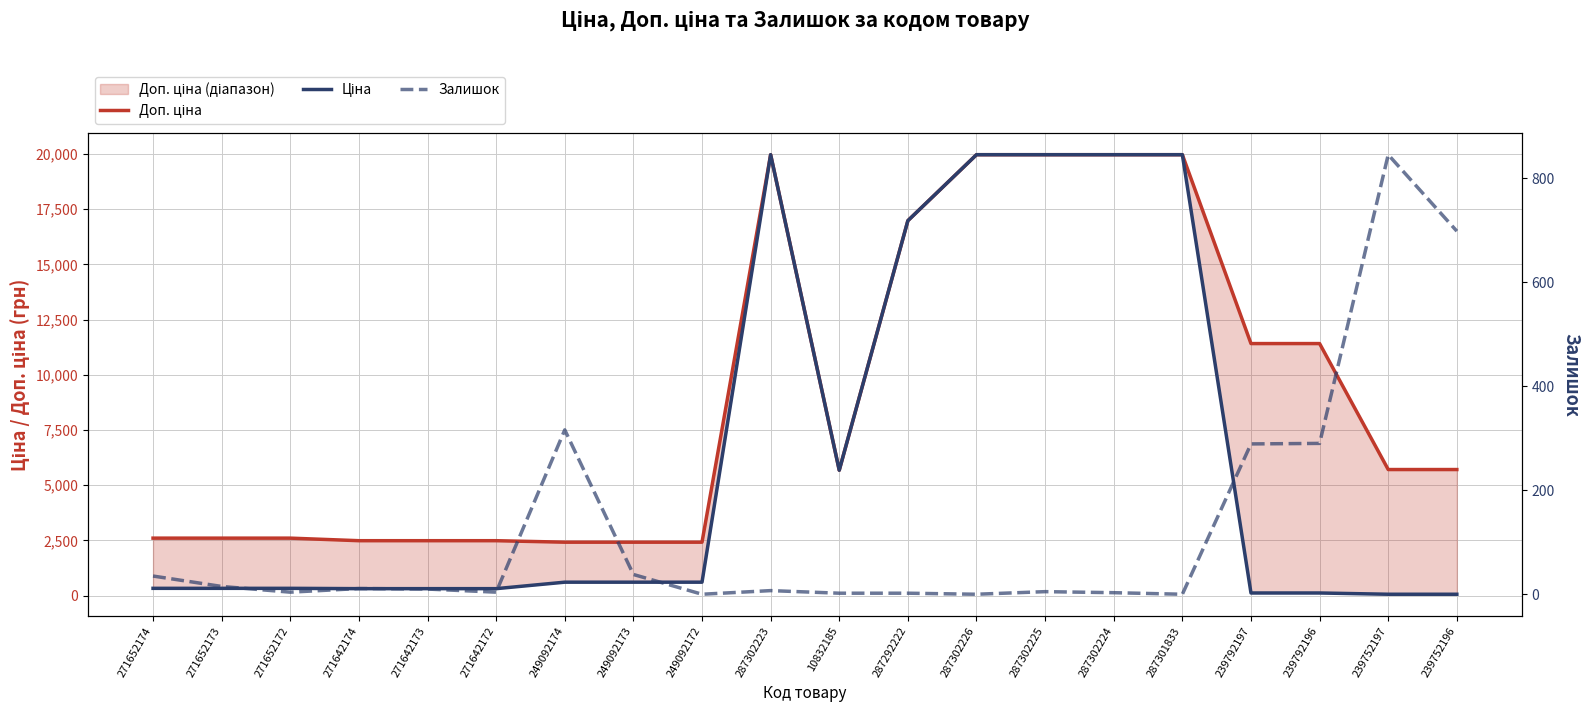

What is the difference between the Залишок values at 287302225 and 287302223?

2.0